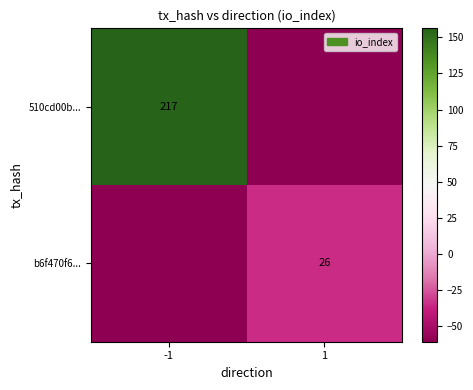

At -1, list the series in order from smallest to largest.

b6f470f6..., 510cd00b...